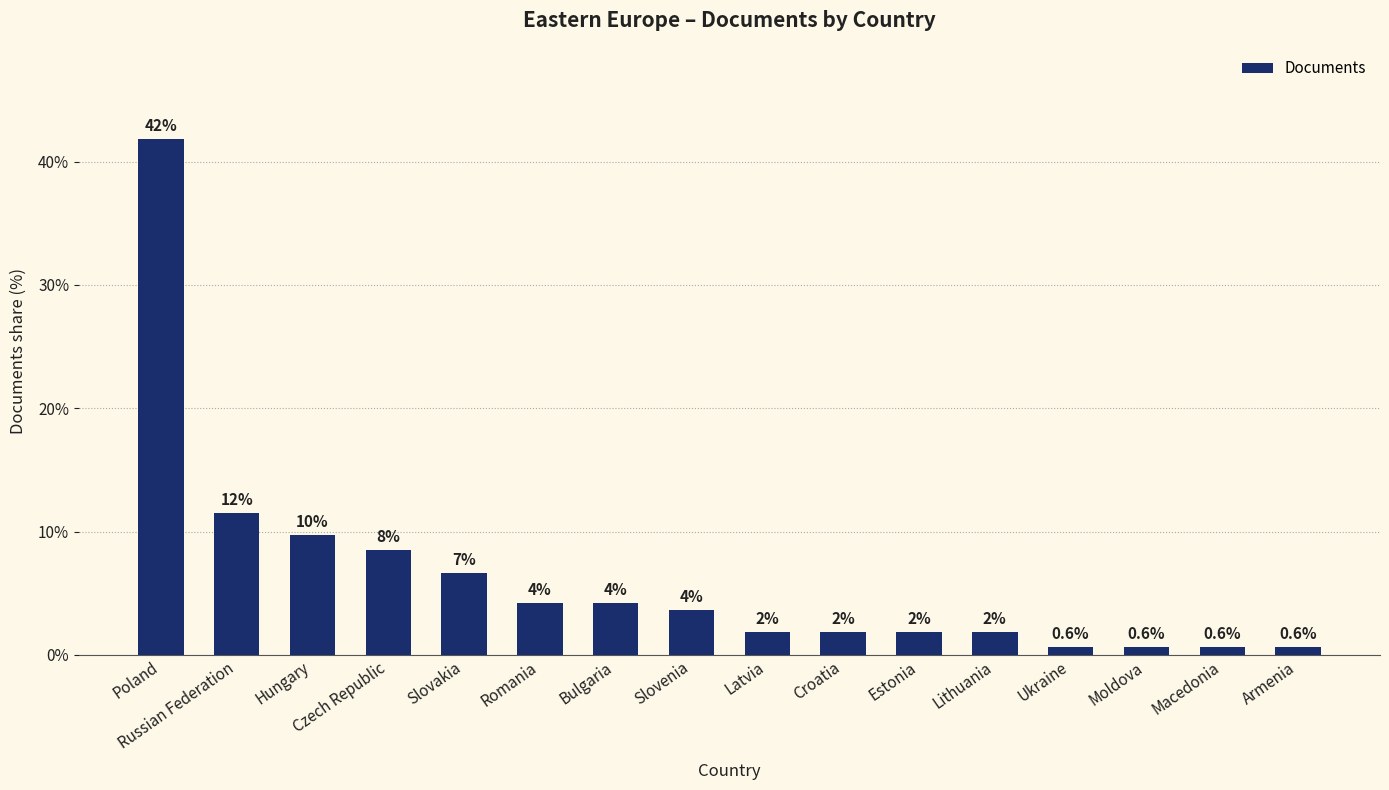

Does the chart contain stacked bars?

No